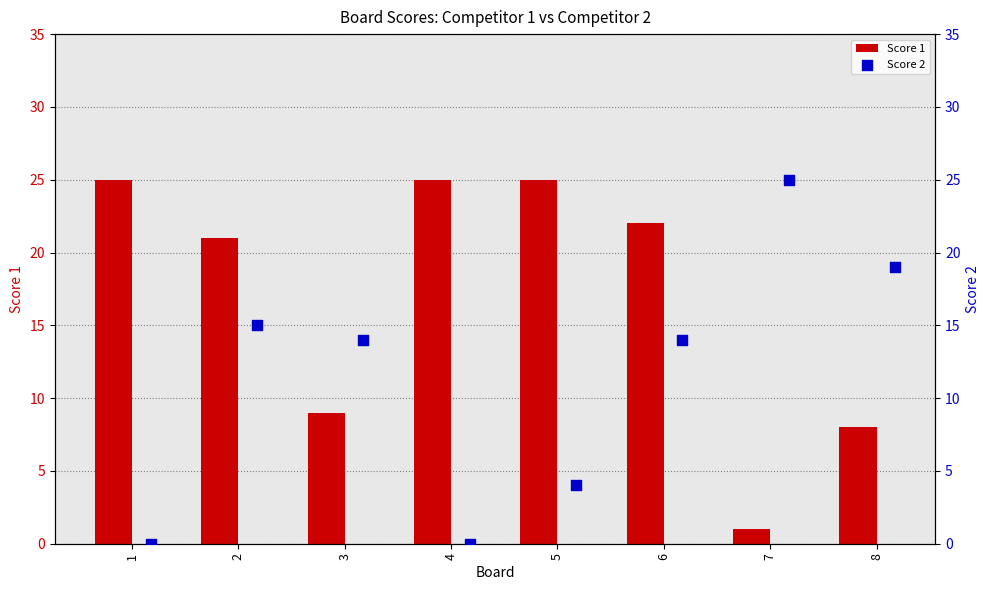

True or false: Score 1 has a value of 6 at 5.

False